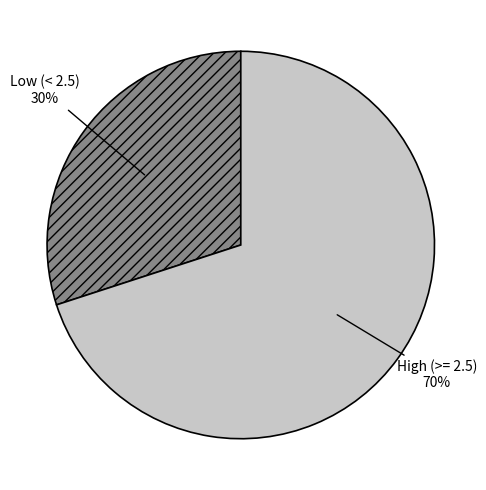

Which category has the biggest portion of the pie?

High (>= 2.5)